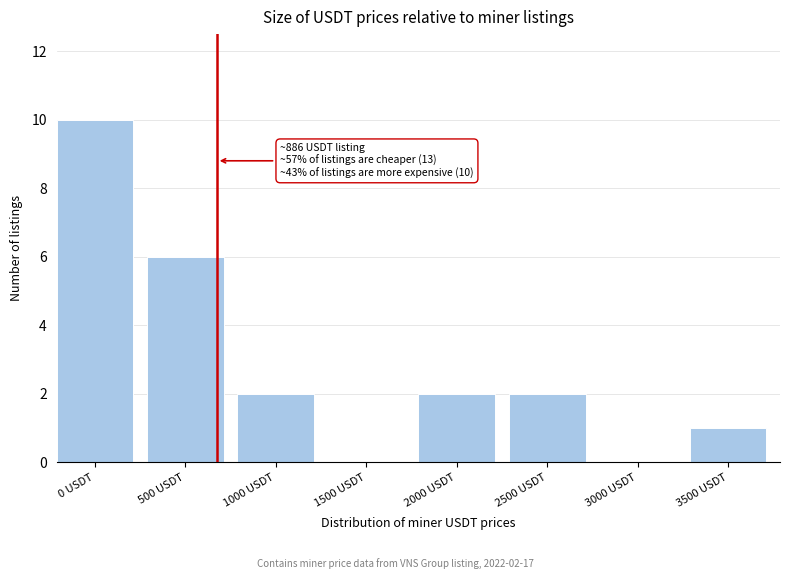

Reading left to right, list all the values displayed in this chart.

0 USDT=10	500 USDT=6	1000 USDT=2	1500 USDT=0	2000 USDT=2	2500 USDT=2	3000 USDT=0	3500 USDT=1